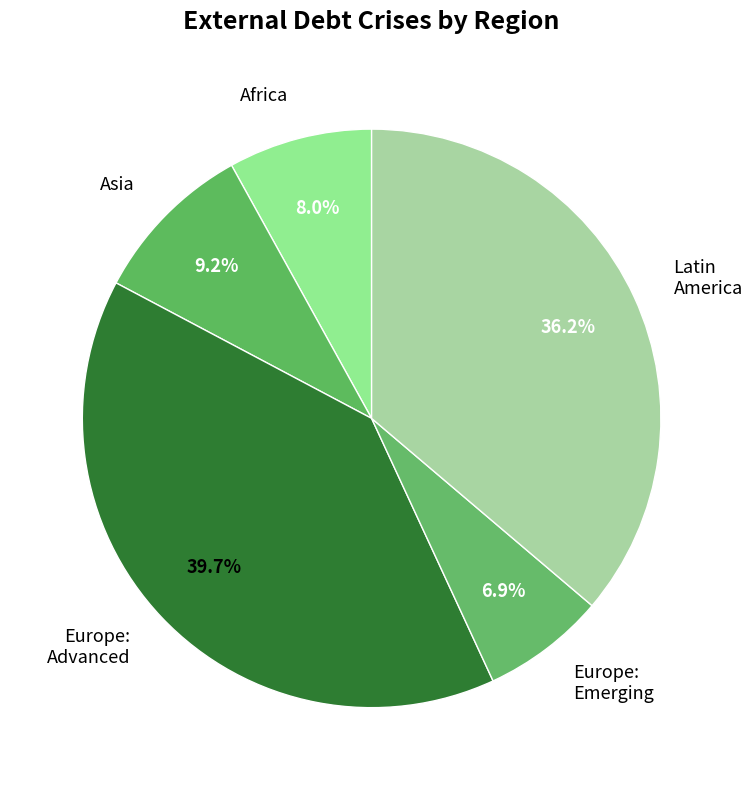

To the nearest percent, what is the average slice percentage?

20%